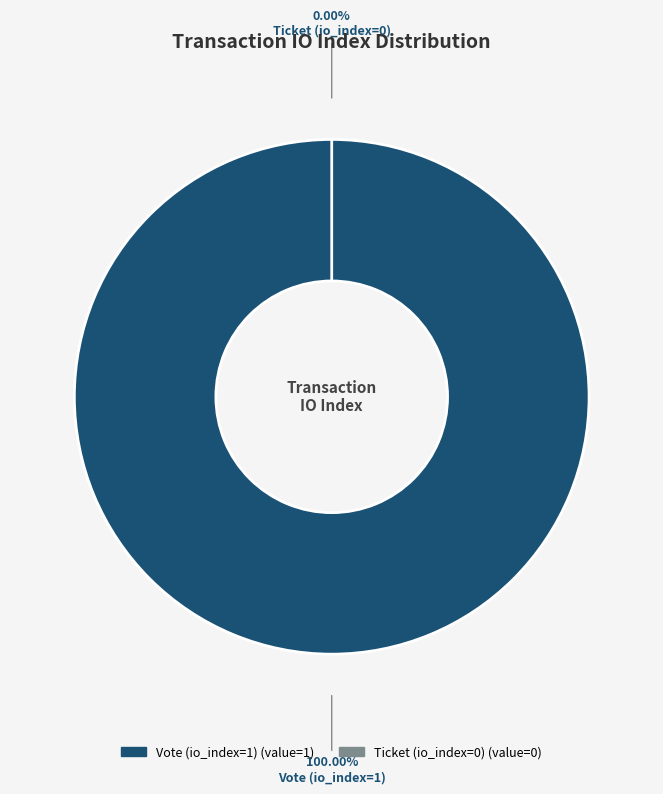

How many slices are in this pie chart?

2